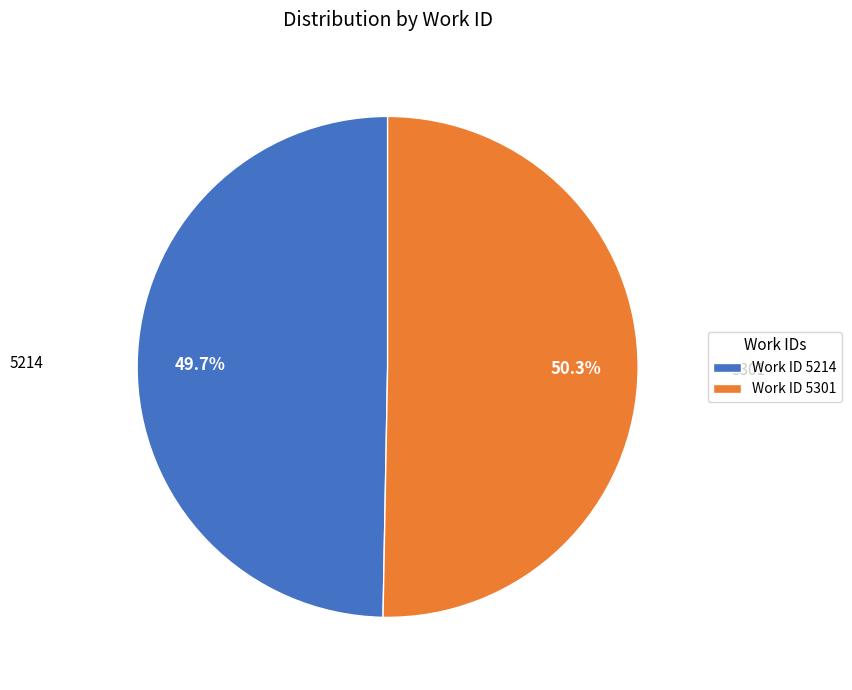

What is the total percentage of Work ID 5301 and Work ID 5214?

100.0%